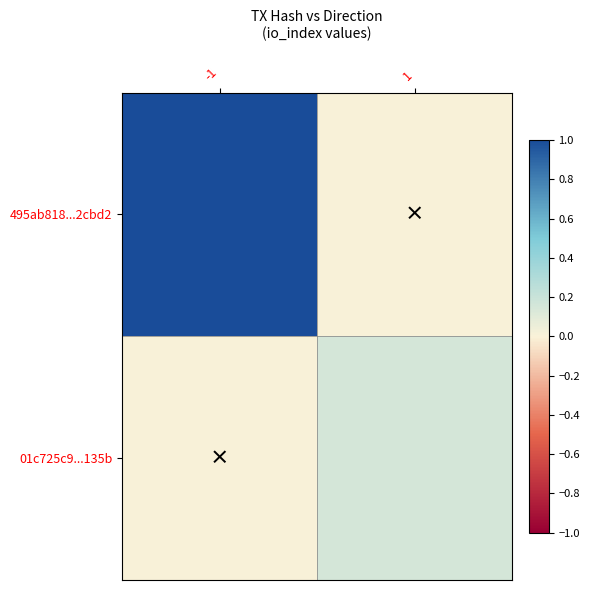

Between -1 and 1, which series saw the biggest shift?

495ab818...2cbd2